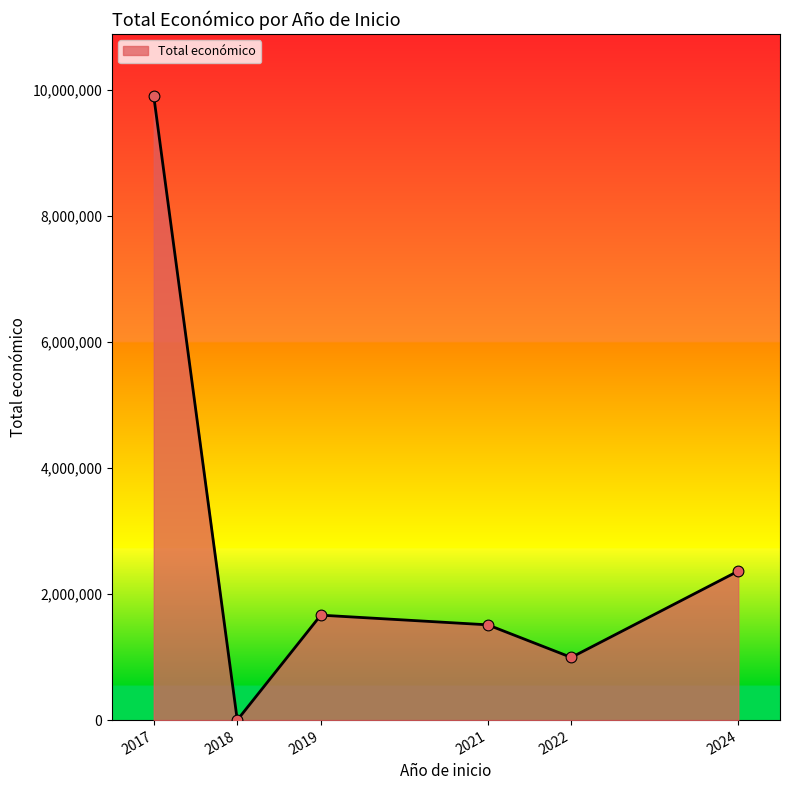

What is the ratio of the value at 2019 to the value at 2021?

1.1